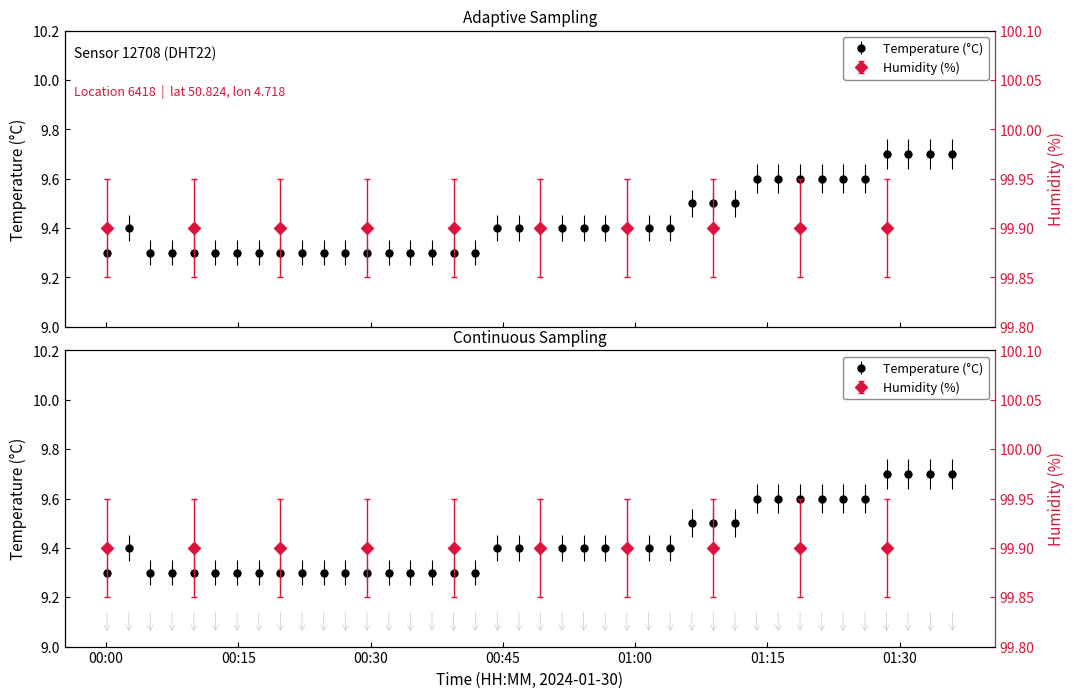

What is the difference between the maximum and minimum values?

0.4